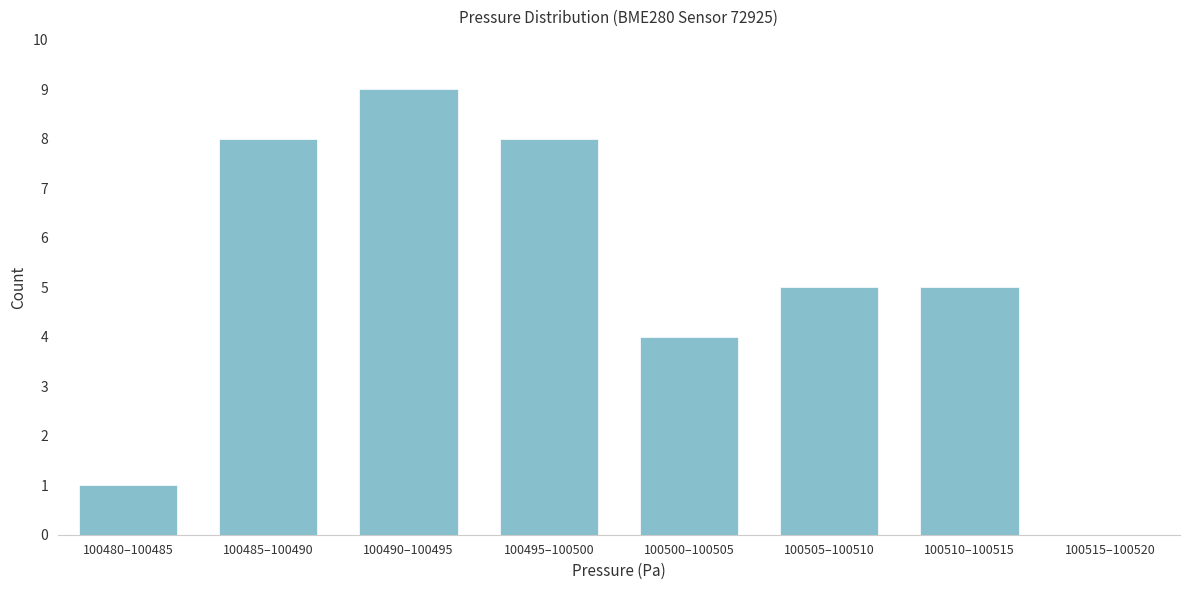

Reading right to left, what are all the values shown in this chart?

100515–100520=0	100510–100515=5	100505–100510=5	100500–100505=4	100495–100500=8	100490–100495=9	100485–100490=8	100480–100485=1